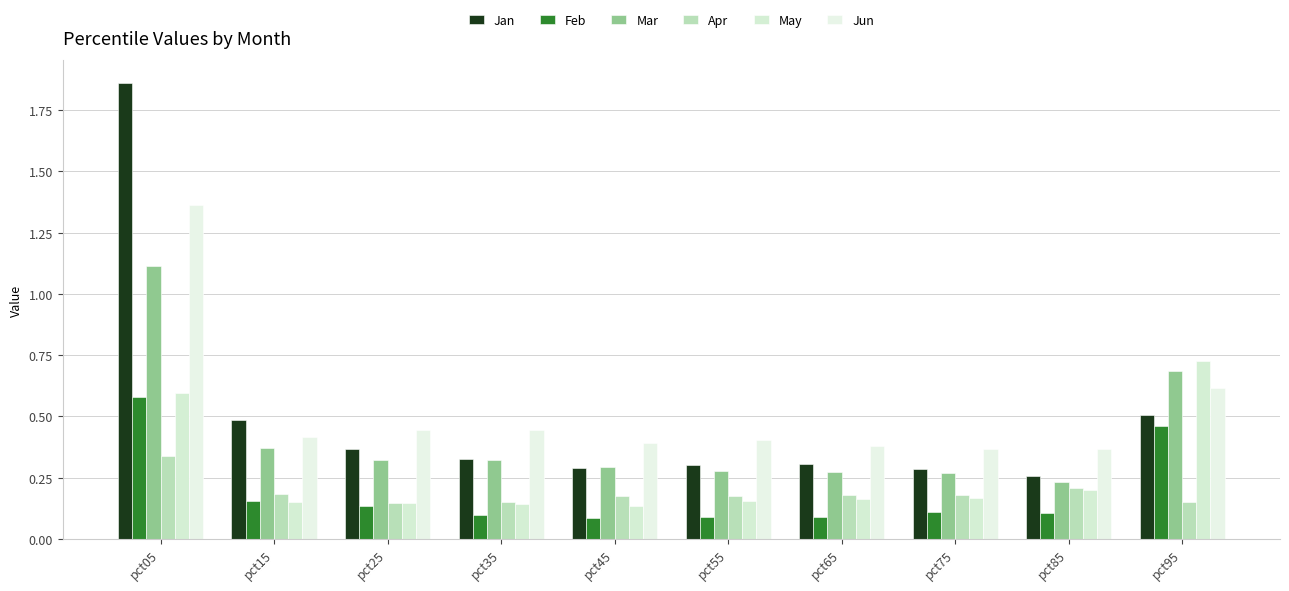

Which series has the largest total across all categories?

Jun